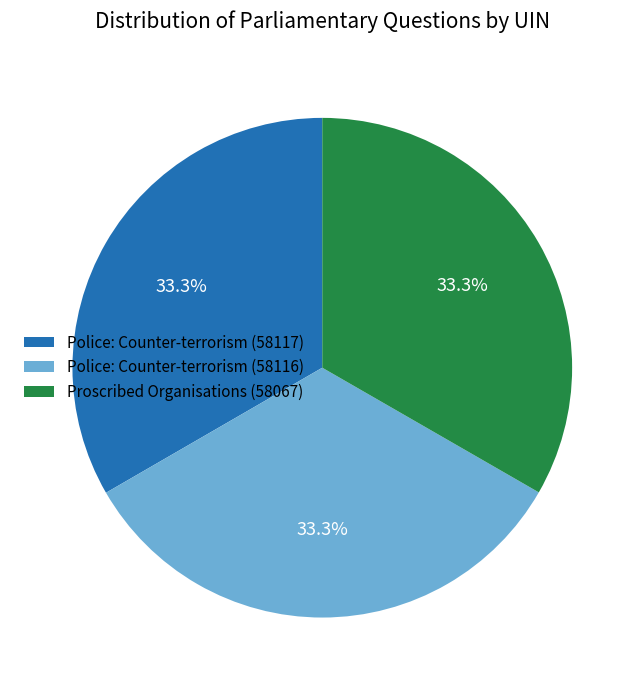

What is the ratio of the value at Police: Counter-terrorism (58117) to the value at Proscribed Organisations (58067)?

1.0